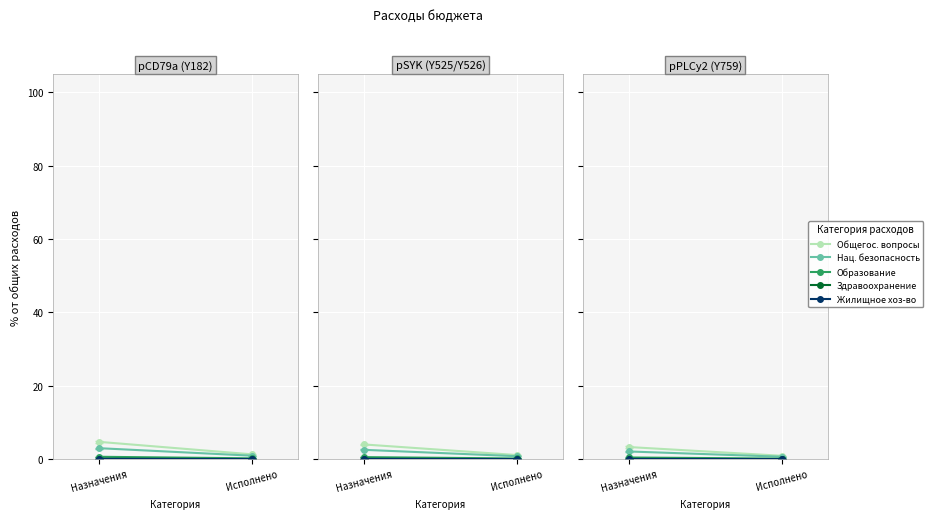

Is it true that Образование equals 0.5 at Назначения?

True